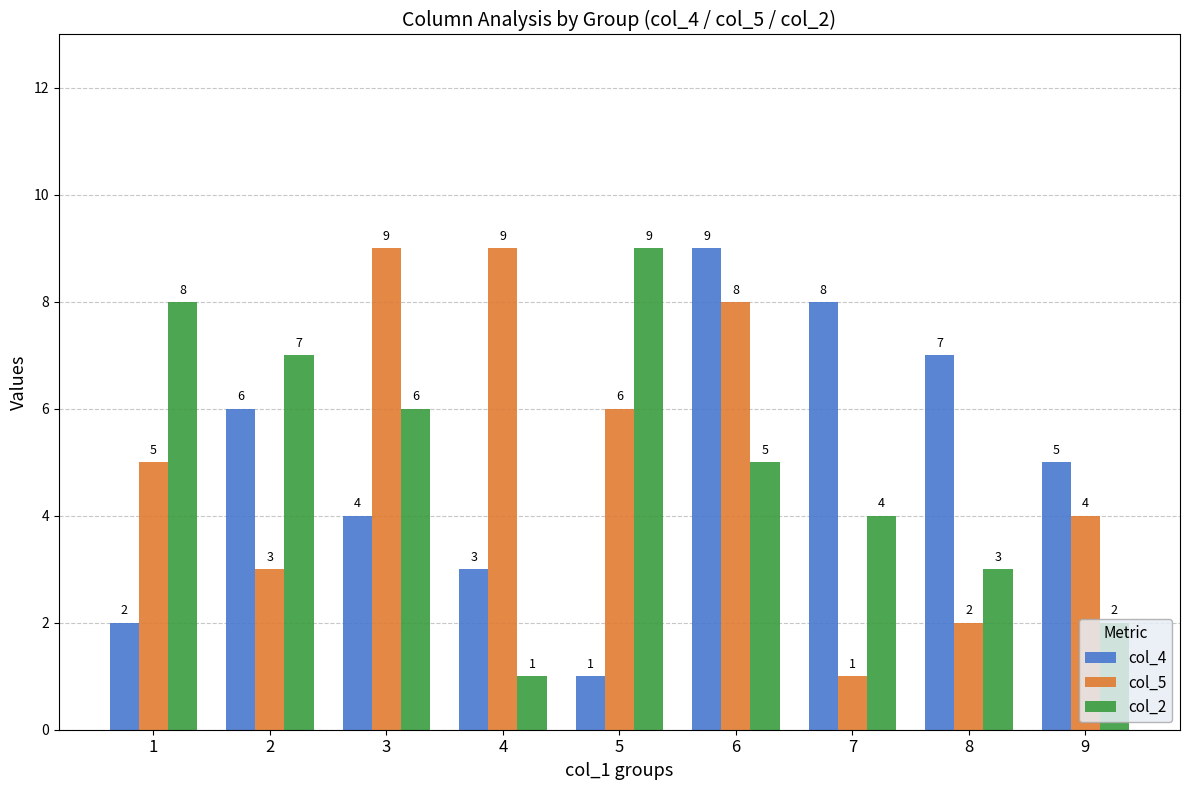

Is the value of col_4 at 7 greater than the value of col_2 at 3?

Yes